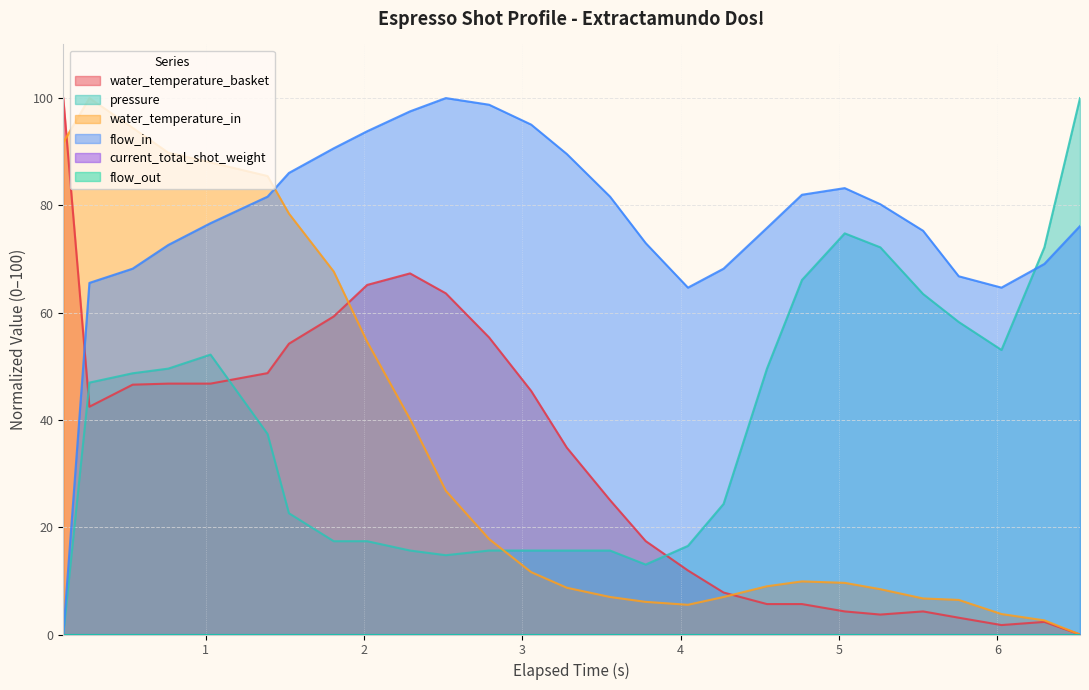

Is the value of pressure at 17 greater than the value of flow_in at 21?

No